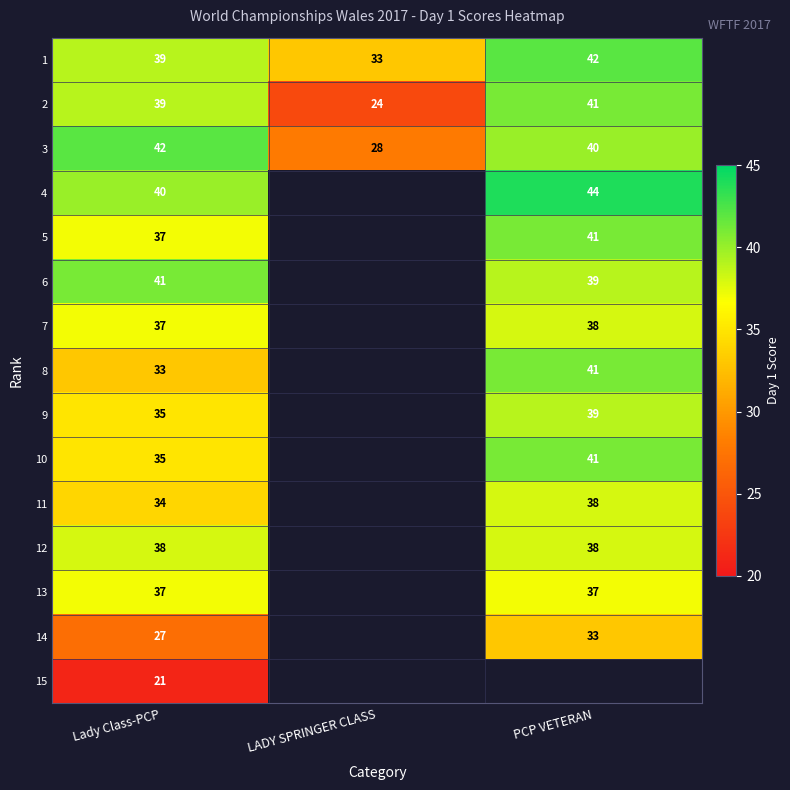

The 12 series shows 38 at Lady Class-PCP. True or false?

True